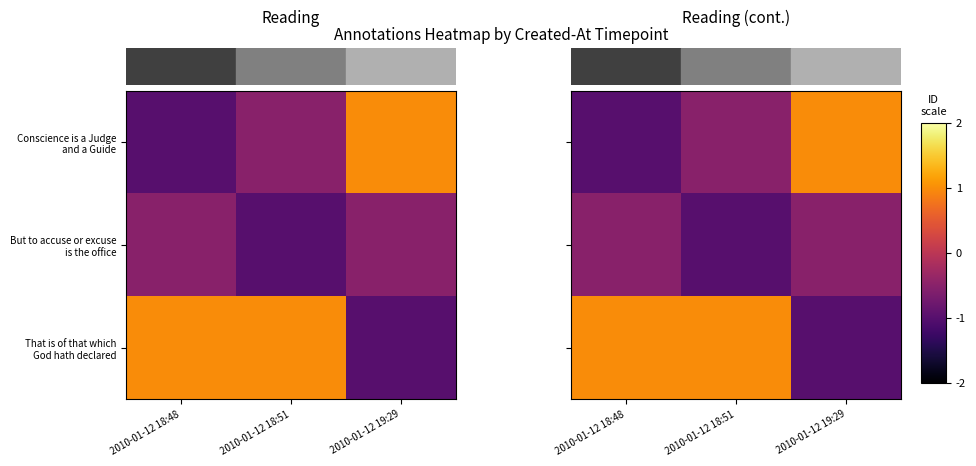

What is the difference between the row_1 values at 2010-01-12 18:51 and 2010-01-12 18:48?

0.5